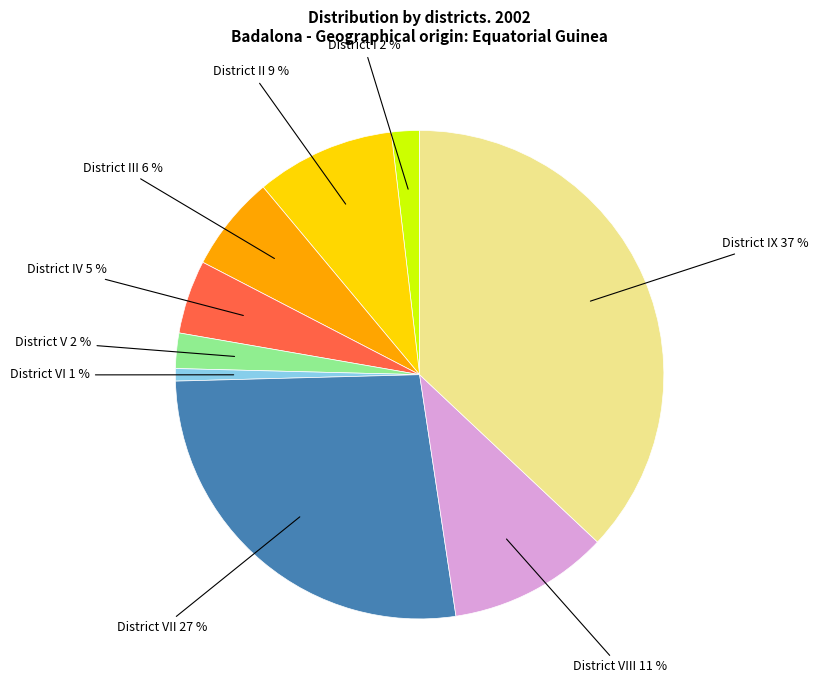

Is there any slice that represents more than half of the pie?

No